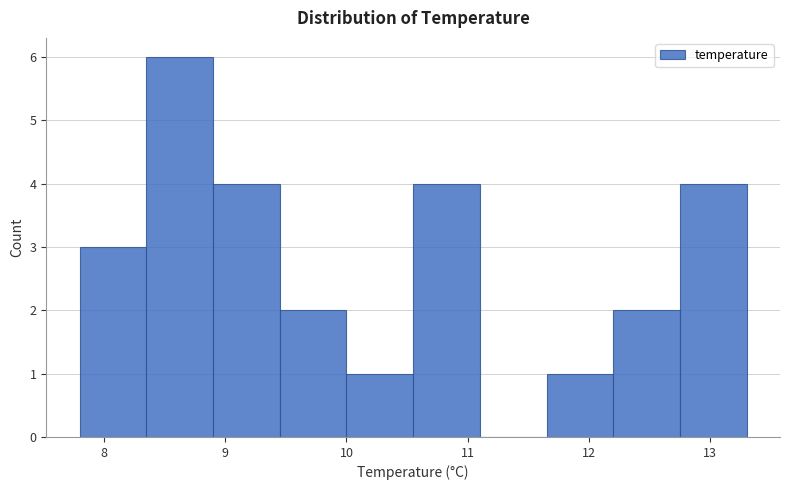

Reading left to right, list every bar in this chart as the range it spans on the x-axis followed by its height. Neither the bar edges nor the heights are printed on the chart, so give them approximately, as read against the axes.

7.80 to 8.35: 3
8.35 to 8.90: 6
8.90 to 9.45: 4
9.45 to 10.00: 2
10.00 to 10.55: 1
10.55 to 11.10: 4
11.10 to 11.65: 0
11.65 to 12.20: 1
12.20 to 12.75: 2
12.75 to 13.30: 4